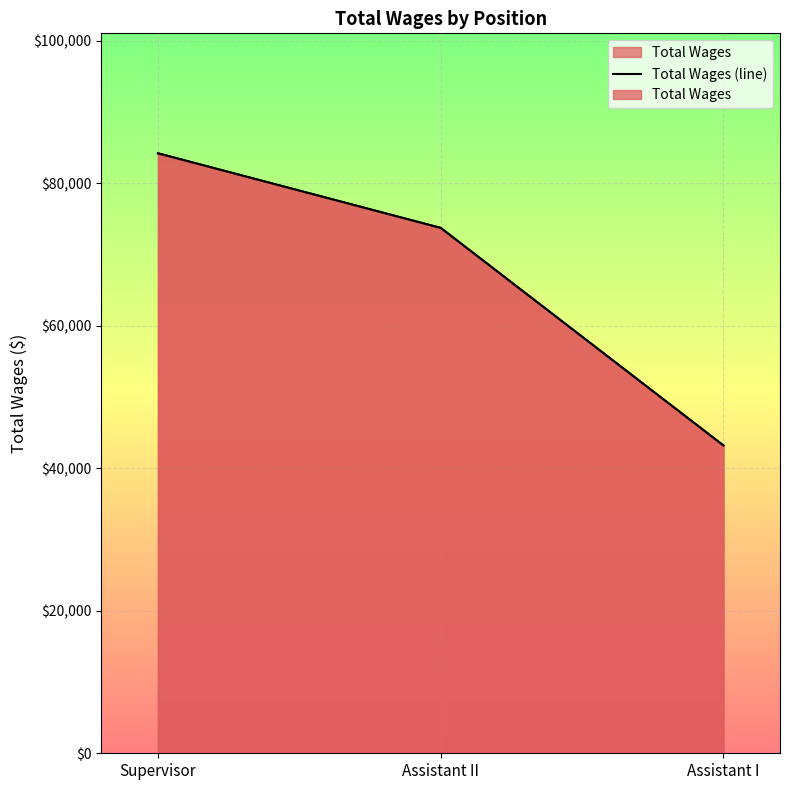

Reading left to right, list all the values displayed in this chart.

84223	73750	43206